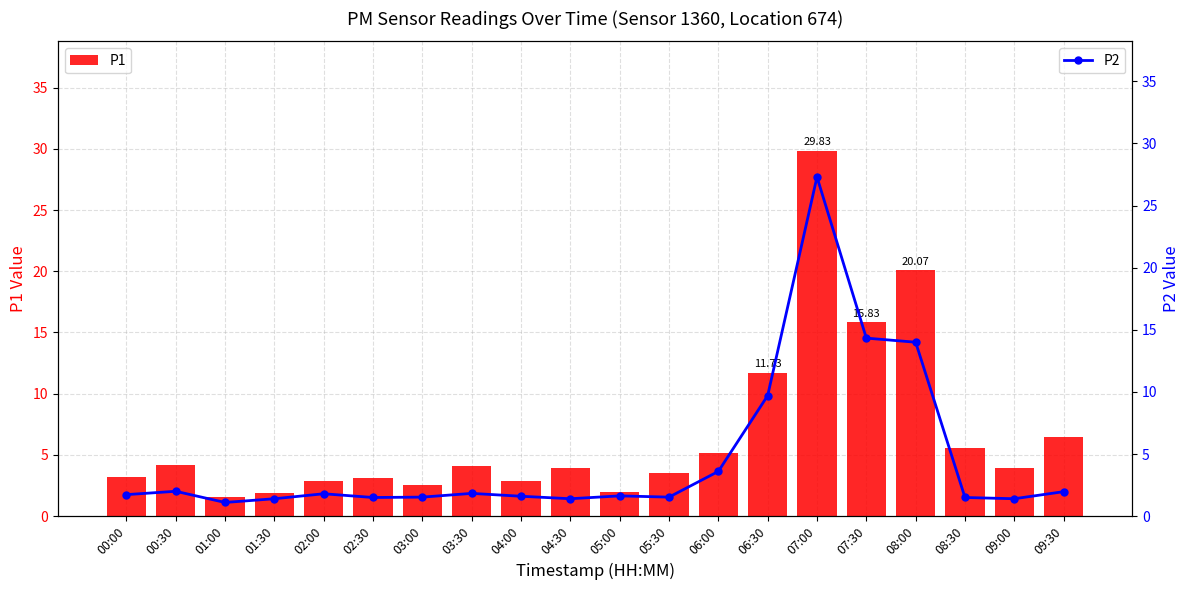

Reading right to left, list all the values displayed in this chart.

P1: 09:30=6.4	09:00=4.0	08:30=5.6	08:00=20.1	07:30=15.8	07:00=29.8	06:30=11.7	06:00=5.1	05:30=3.5	05:00=2.0	04:30=4.0	04:00=2.9	03:30=4.1	03:00=2.6	02:30=3.1	02:00=2.9	01:30=1.9	01:00=1.6	00:30=4.2	00:00=3.2
P2: 09:30=2.0	09:00=1.4	08:30=1.5	08:00=14.0	07:30=14.3	07:00=27.3	06:30=9.7	06:00=3.6	05:30=1.5	05:00=1.6	04:30=1.4	04:00=1.6	03:30=1.8	03:00=1.5	02:30=1.5	02:00=1.8	01:30=1.4	01:00=1.1	00:30=2.0	00:00=1.7